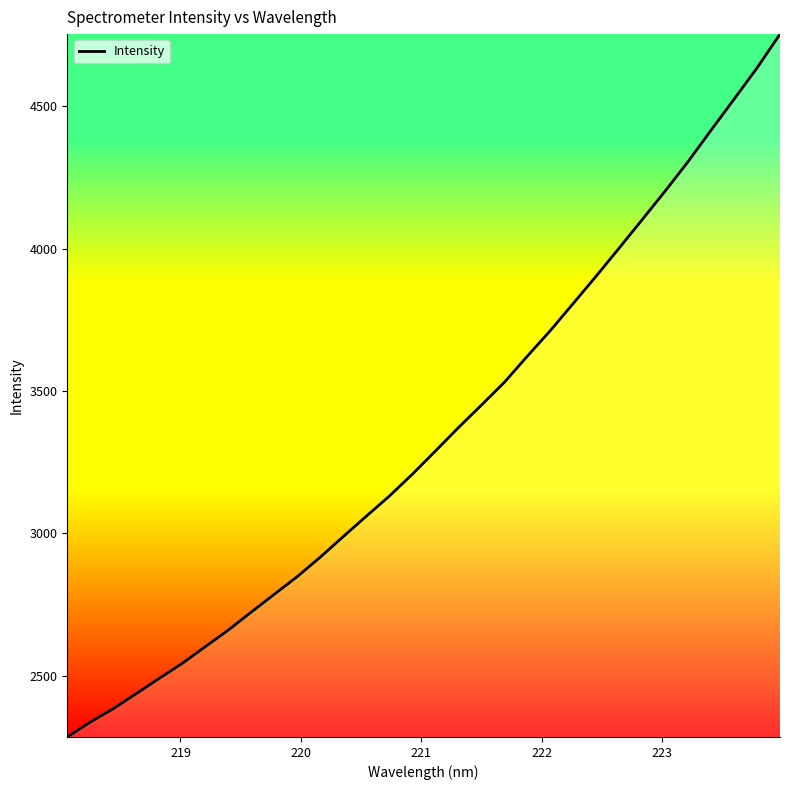

What is the maximum value shown in the chart?

4754.0